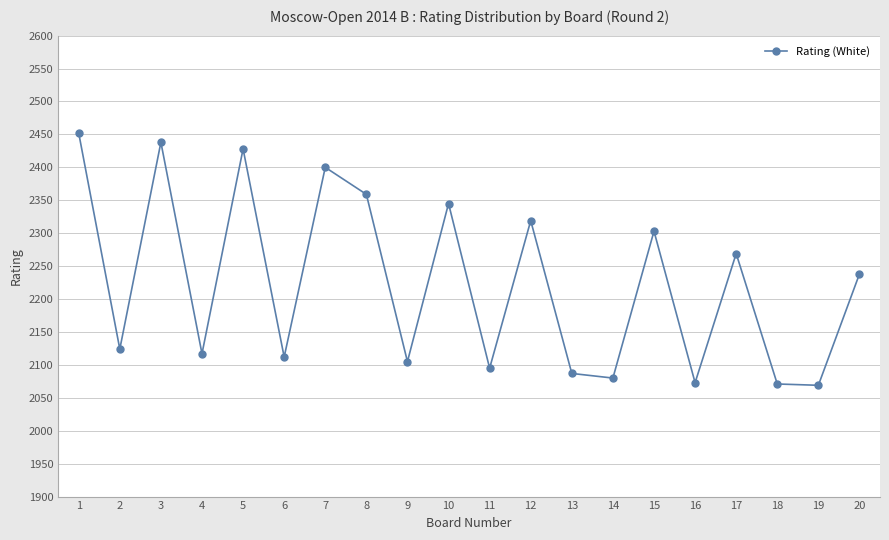

What is the ratio of the value at 9 to the value at 17?

0.9